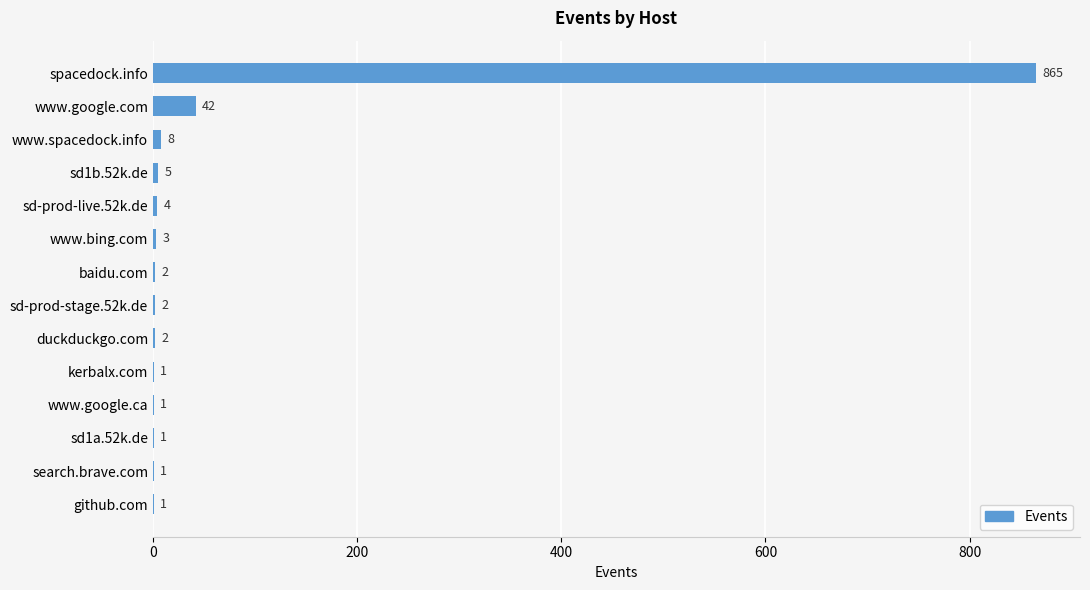

How many data points does each series have?

14